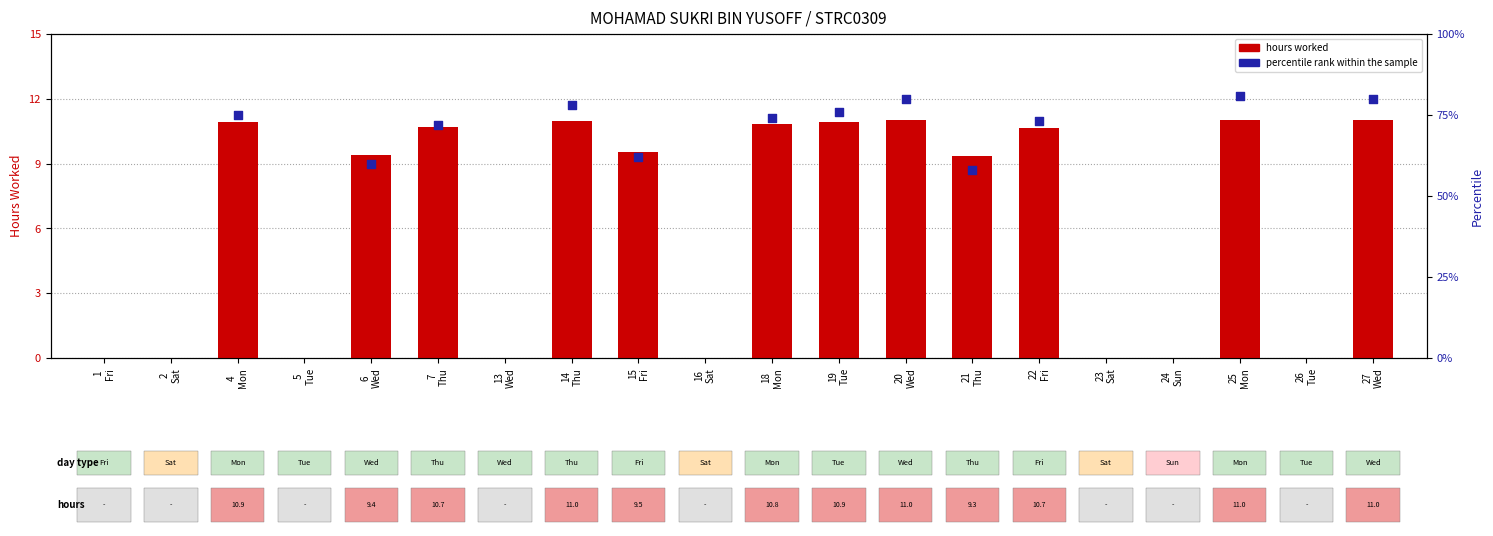

What are all the series names shown in the legend?

hours worked, percentile rank within the sample